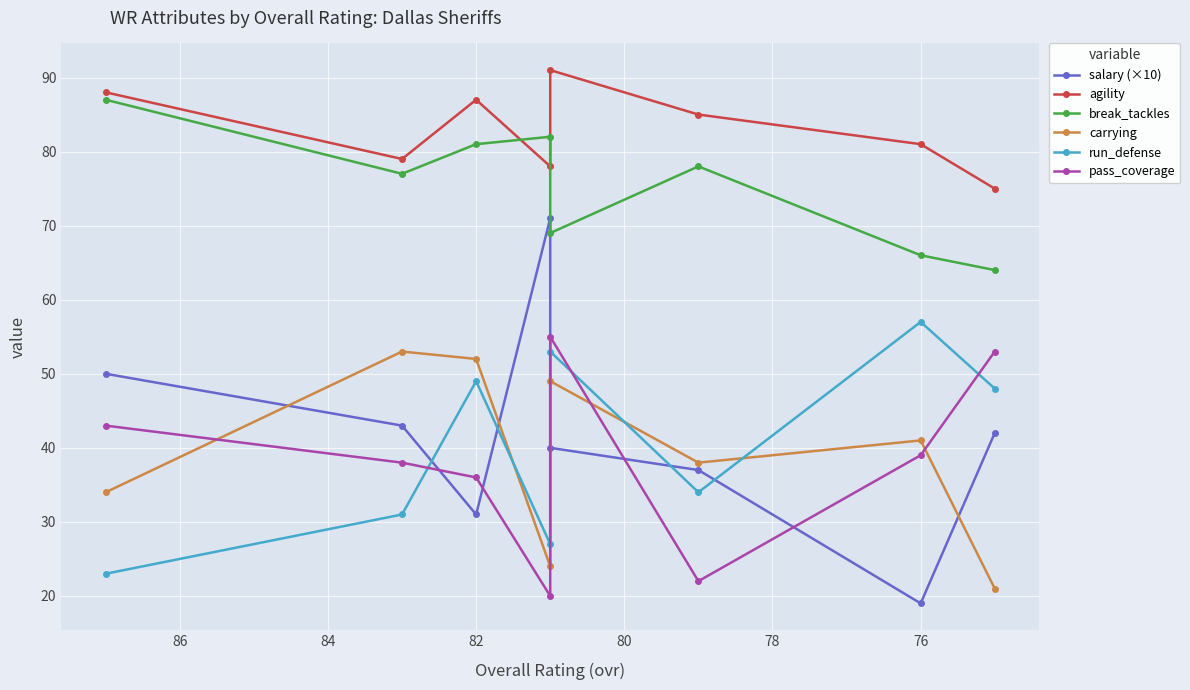

Reading left to right, what are all the values shown in this chart?

salary (×10): 50	43	31	71	40	37	19	42
agility: 88	79	87	78	91	85	81	75
break_tackles: 87	77	81	82	69	78	66	64
carrying: 34	53	52	24	49	38	41	21
run_defense: 23	31	49	27	53	34	57	48
pass_coverage: 43	38	36	20	55	22	39	53